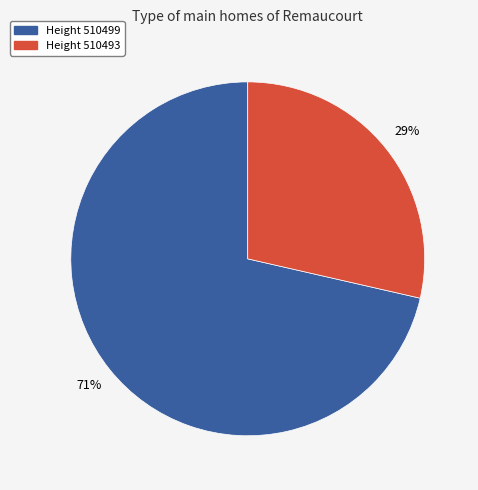

To the nearest percent, what is the average slice percentage?

50%